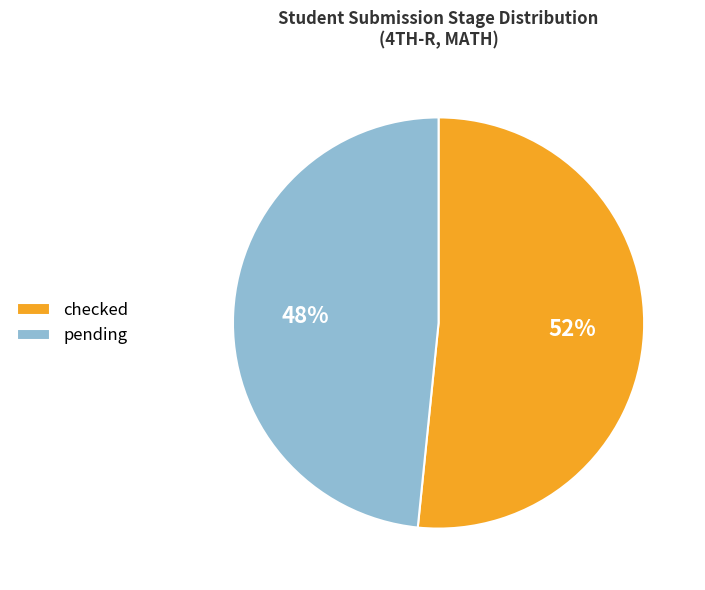

How many slices are in this pie chart?

2